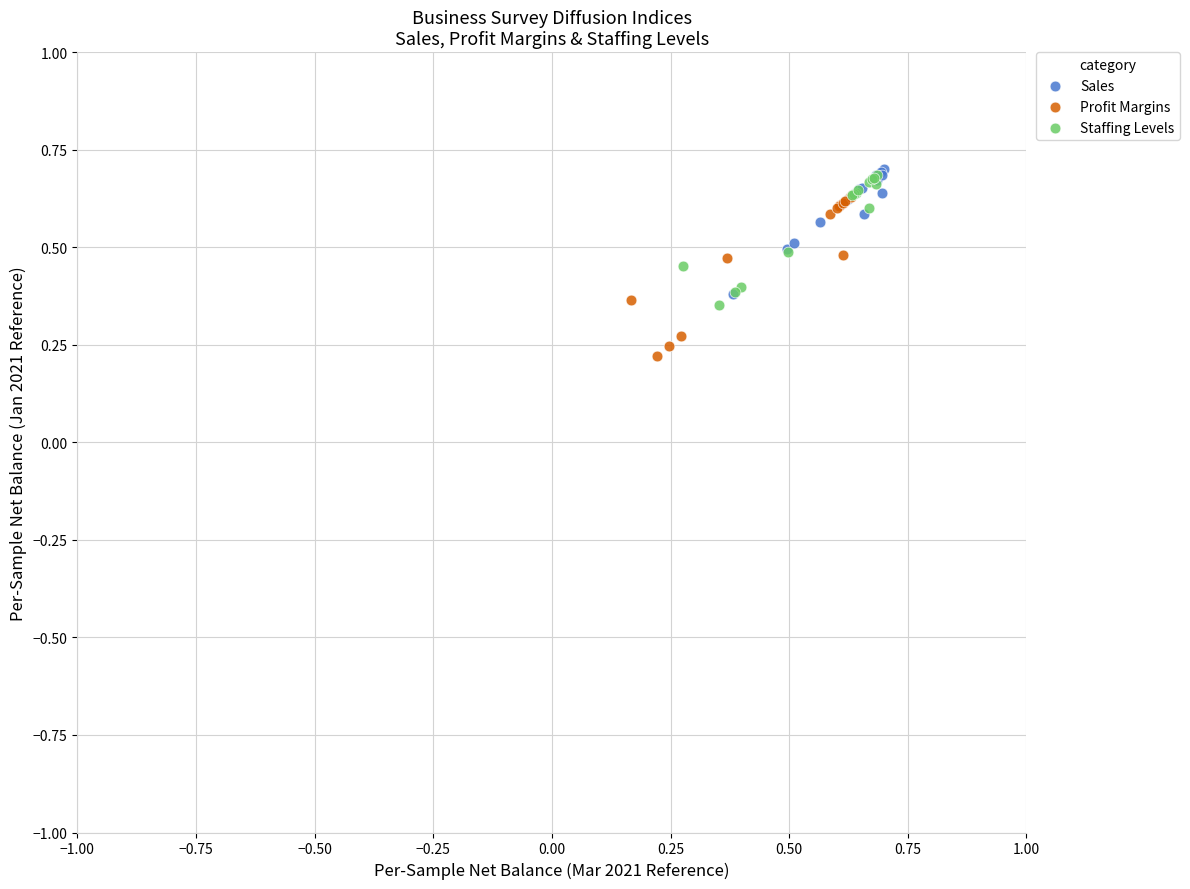

Which series reaches the minimum Y coordinate?

Profit Margins